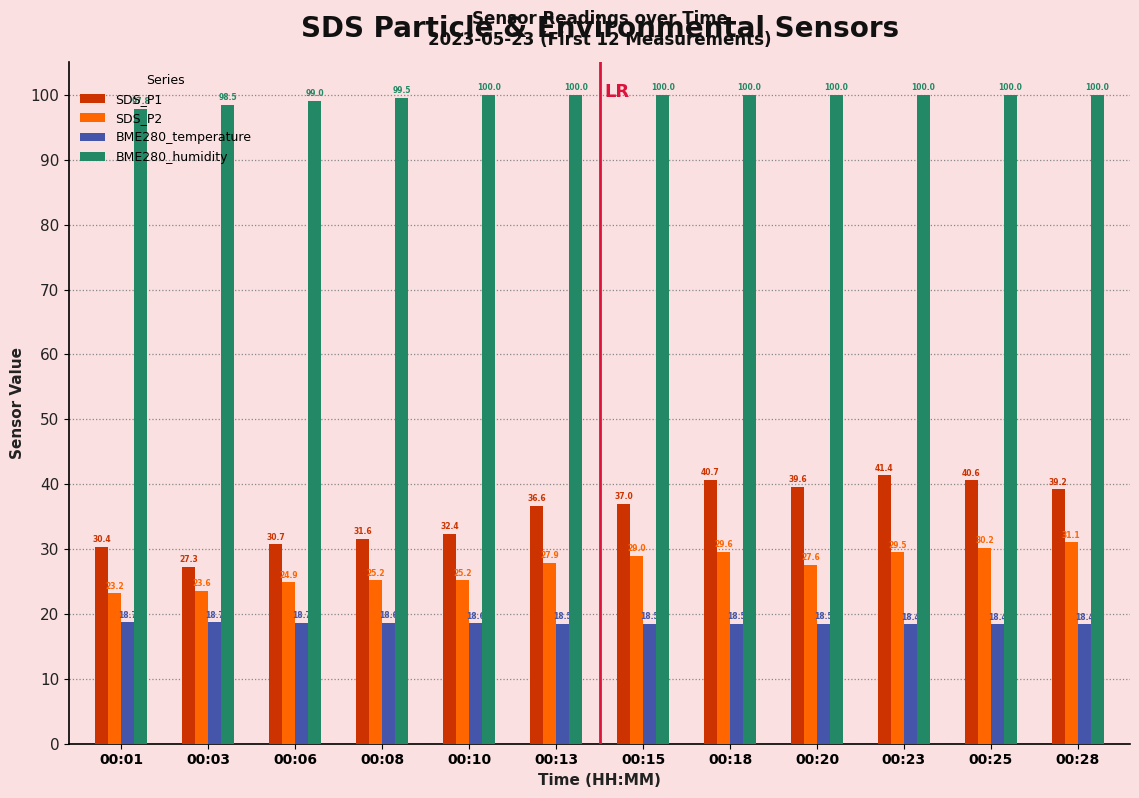

What is the sum of all SDS_P1 values?

427.4